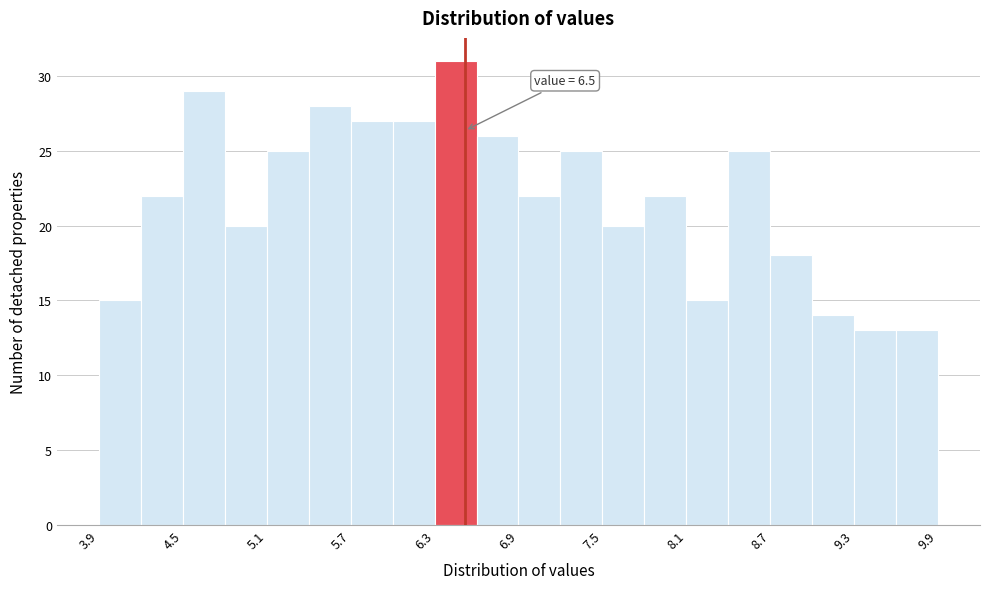

Around what value on the x-axis is the tallest bar? Give the approximate position of its centre, as read against the axis.

6.4